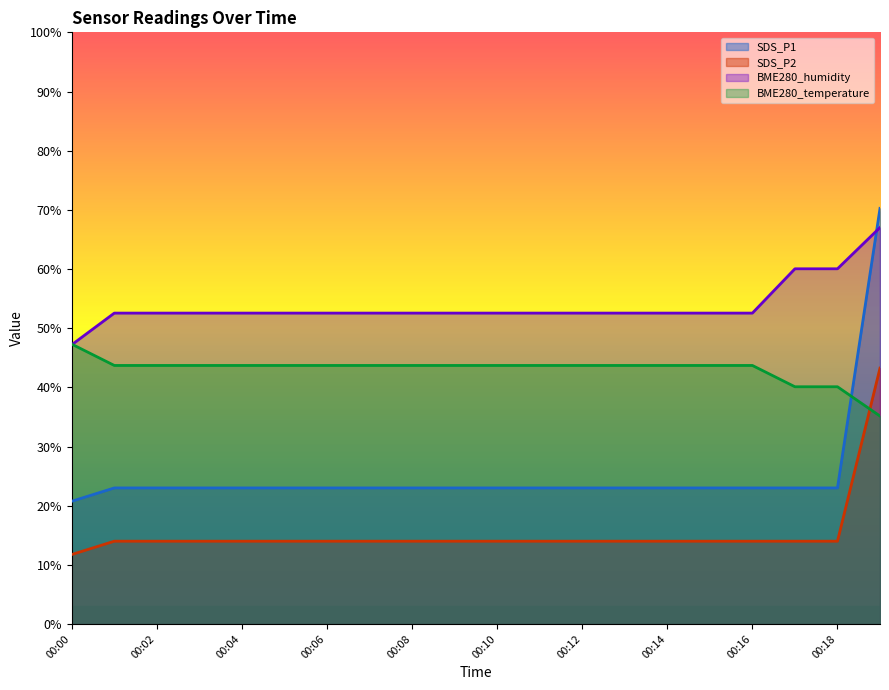

Where does the SDS_P1 series first go above 22?

00:01